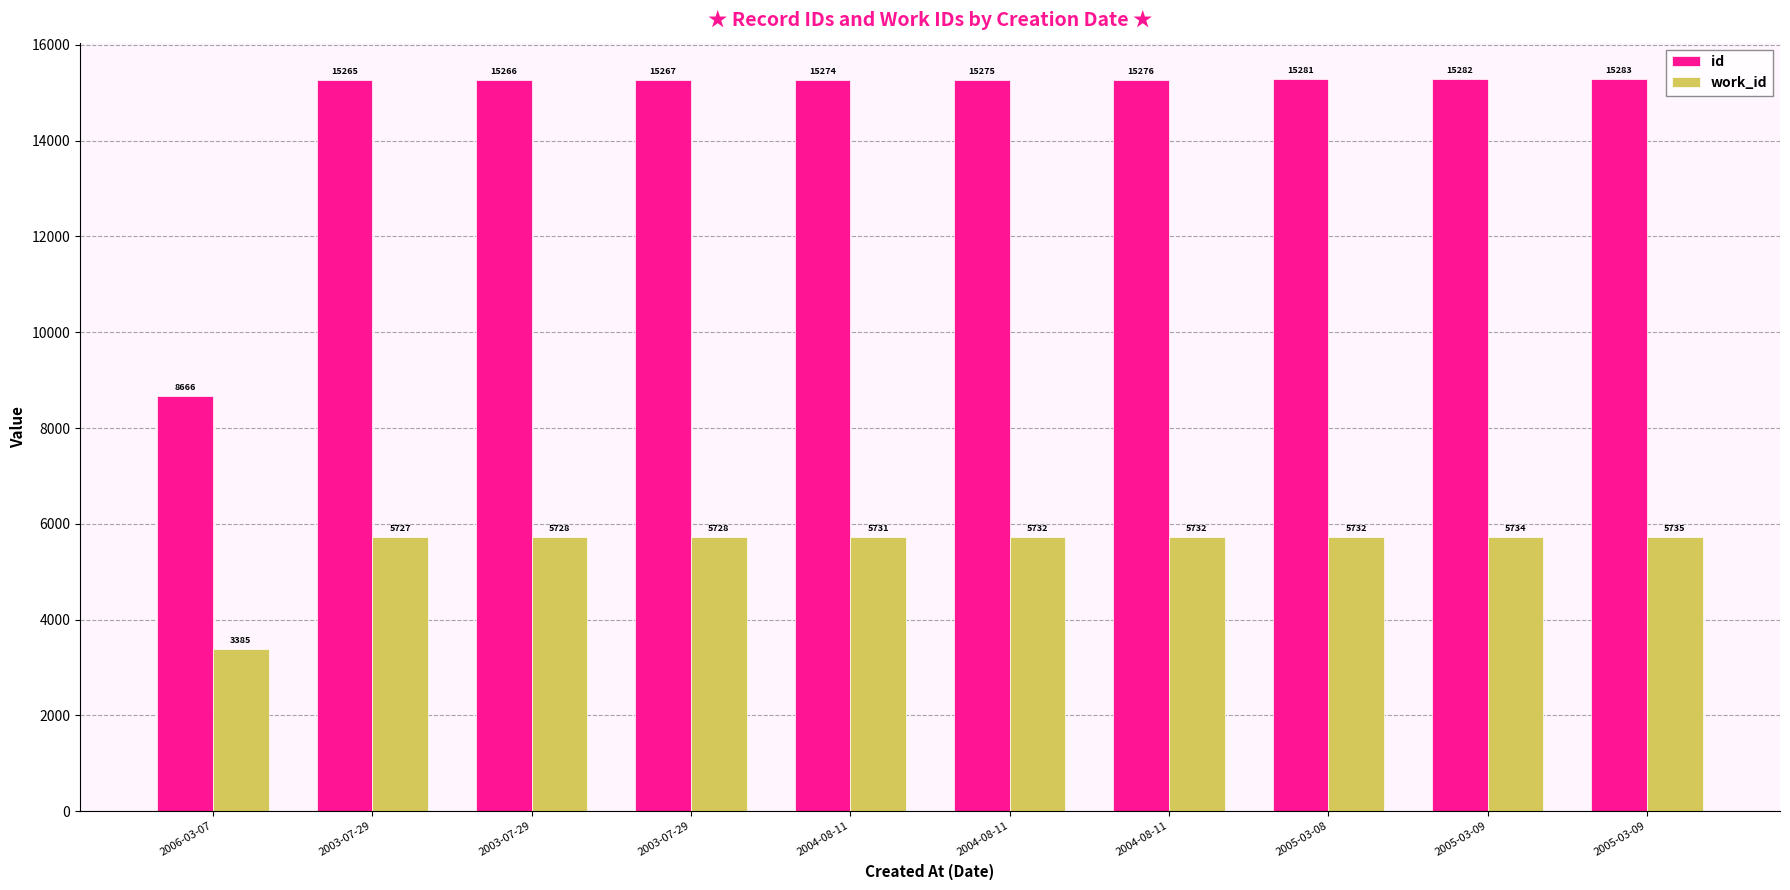

What is the label of the 5th bar from the right?

2004-08-11